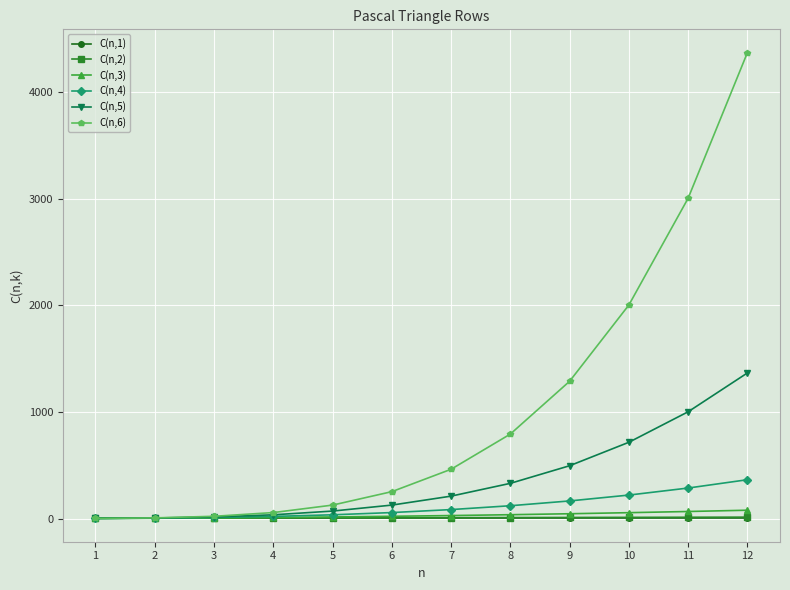

Which series has the widest spread of values?

C(n,6)